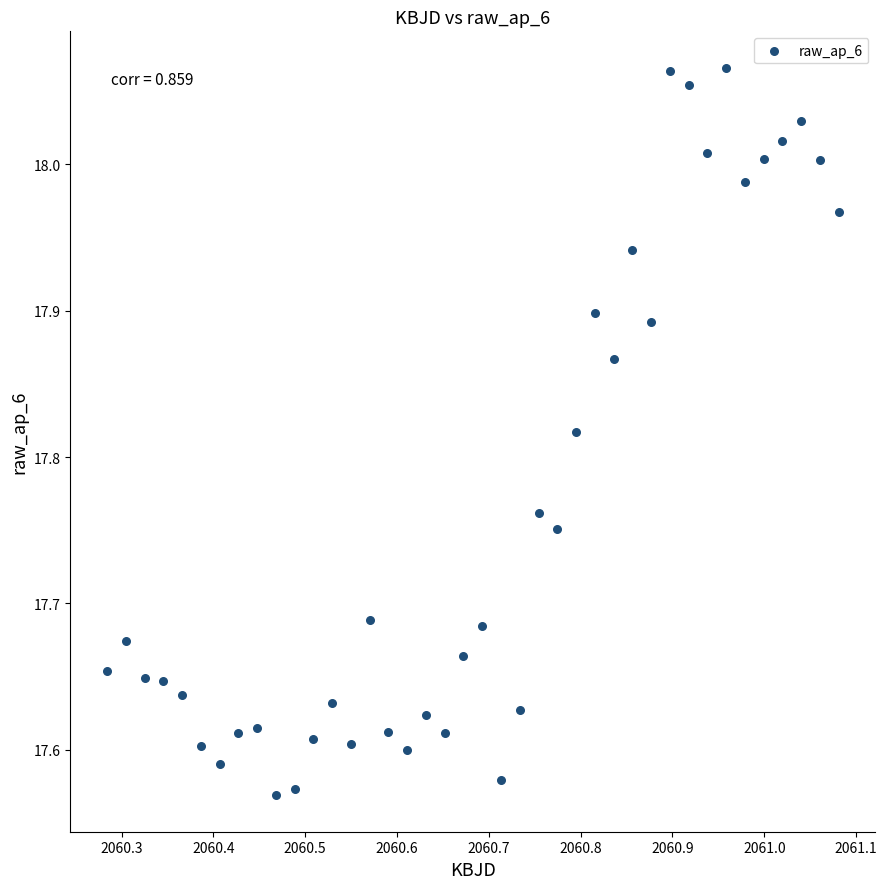

What is the range of X values (max minus min)?

0.8